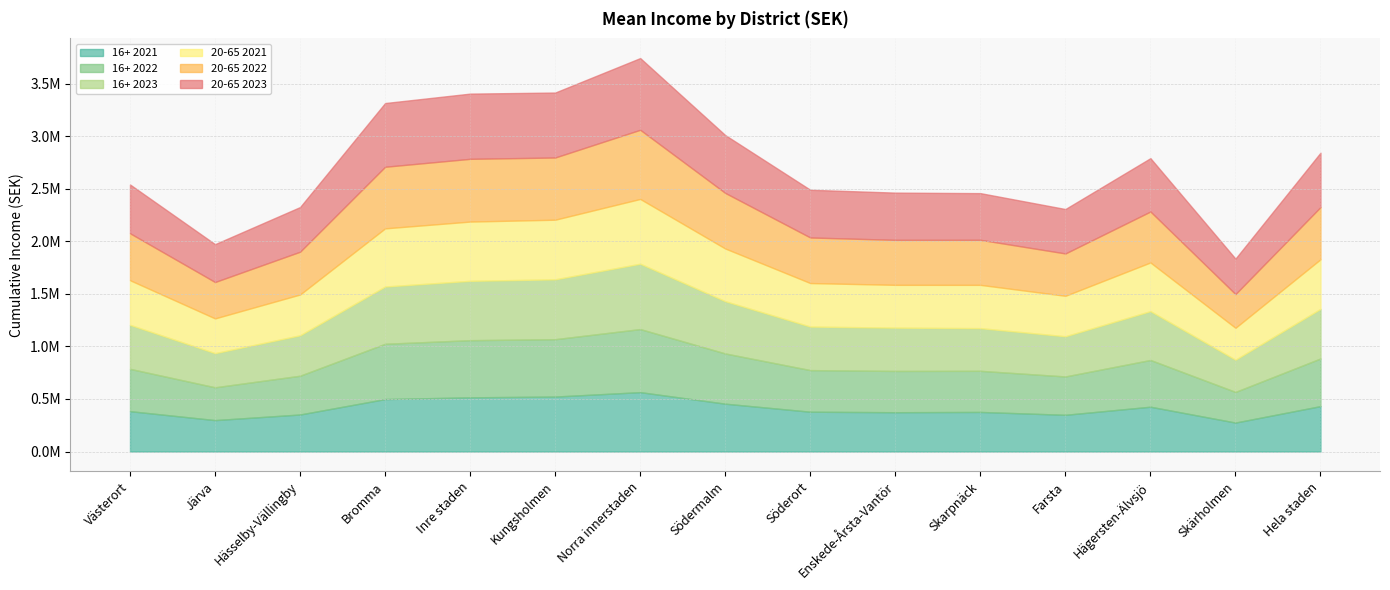

At which label does 16+ 2023 first exceed 418500?

Bromma